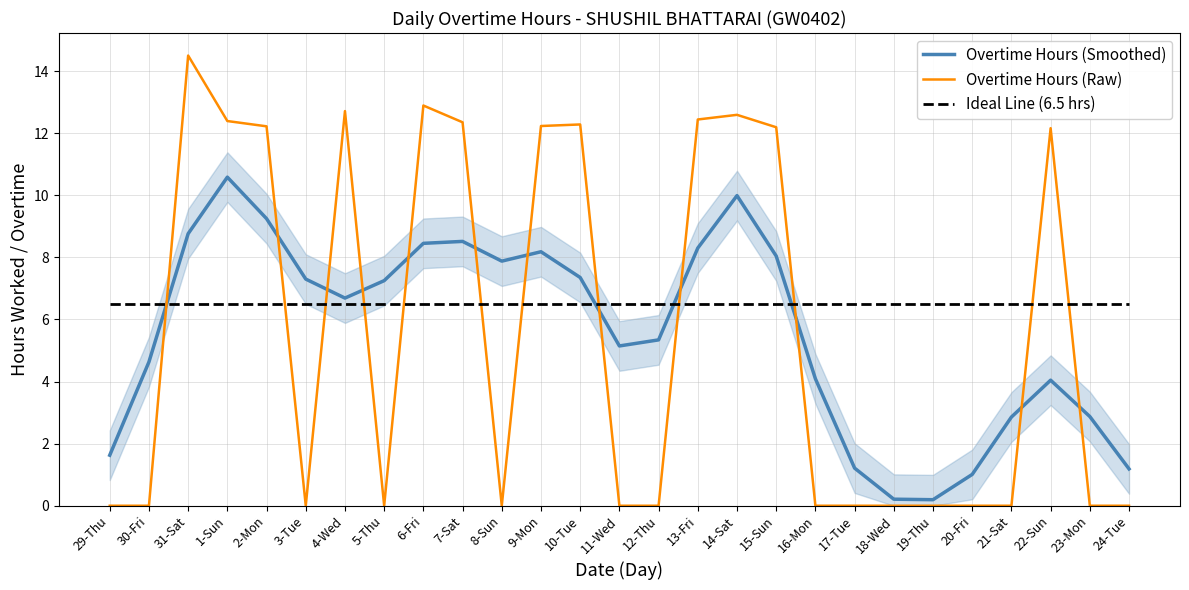

Reading left to right, extract all data points from this chart.

Overtime Hours (Smoothed): 29-Thu=1.6	30-Fri=4.6	31-Sat=8.8	1-Sun=10.6	2-Mon=9.2	3-Tue=7.3	4-Wed=6.7	5-Thu=7.2	6-Fri=8.5	7-Sat=8.5	8-Sun=7.9	9-Mon=8.2	10-Tue=7.4	11-Wed=5.1	12-Thu=5.3	13-Fri=8.3	14-Sat=10.0	15-Sun=8.0	16-Mon=4.1	17-Tue=1.2	18-Wed=0.2	19-Thu=0.2	20-Fri=1.0	21-Sat=2.9	22-Sun=4.0	23-Mon=2.9	24-Tue=1.2
Overtime Hours (Raw): 29-Thu=0.0	30-Fri=0.0	31-Sat=14.5	1-Sun=12.4	2-Mon=12.2	3-Tue=0.0	4-Wed=12.7	5-Thu=0.0	6-Fri=12.9	7-Sat=12.3	8-Sun=0.0	9-Mon=12.2	10-Tue=12.3	11-Wed=0.0	12-Thu=0.0	13-Fri=12.4	14-Sat=12.6	15-Sun=12.2	16-Mon=0.0	17-Tue=0.0	18-Wed=0.0	19-Thu=0.0	20-Fri=0.0	21-Sat=0.0	22-Sun=12.2	23-Mon=0.0	24-Tue=0.0
Ideal Line (6.5 hrs): 29-Thu=6.5	30-Fri=6.5	31-Sat=6.5	1-Sun=6.5	2-Mon=6.5	3-Tue=6.5	4-Wed=6.5	5-Thu=6.5	6-Fri=6.5	7-Sat=6.5	8-Sun=6.5	9-Mon=6.5	10-Tue=6.5	11-Wed=6.5	12-Thu=6.5	13-Fri=6.5	14-Sat=6.5	15-Sun=6.5	16-Mon=6.5	17-Tue=6.5	18-Wed=6.5	19-Thu=6.5	20-Fri=6.5	21-Sat=6.5	22-Sun=6.5	23-Mon=6.5	24-Tue=6.5